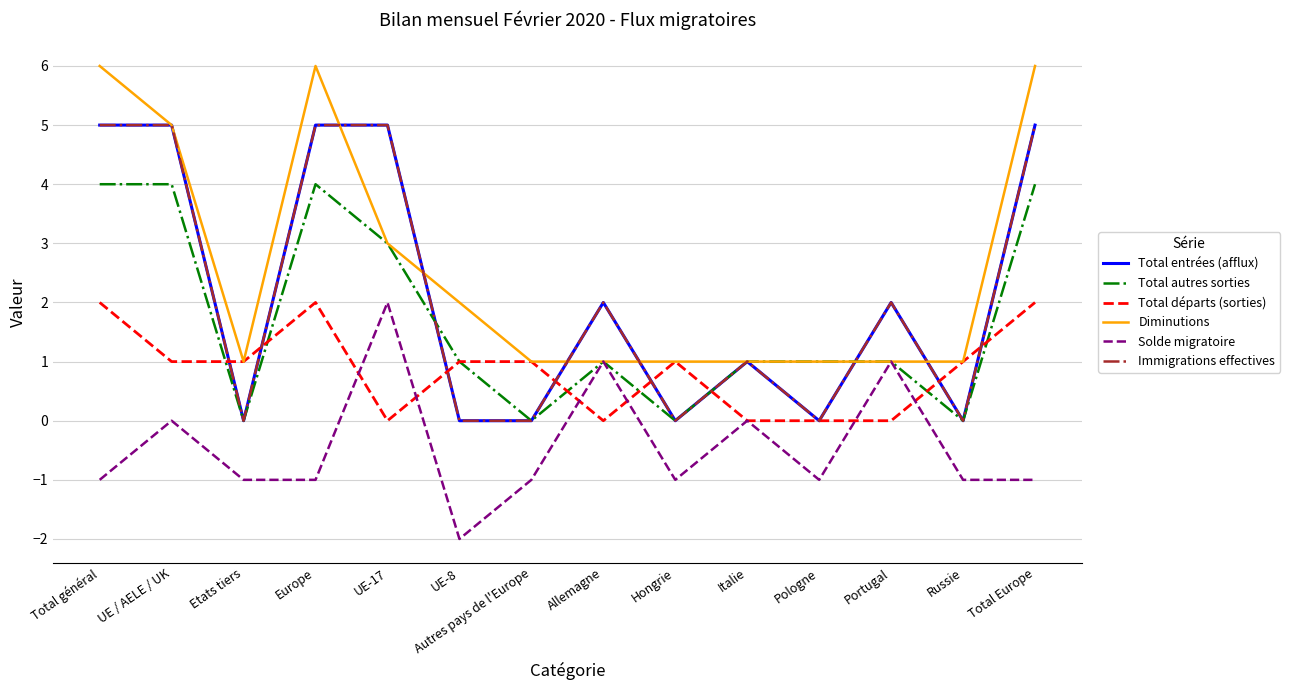

Does the chart display data point markers on the line(s)?

No